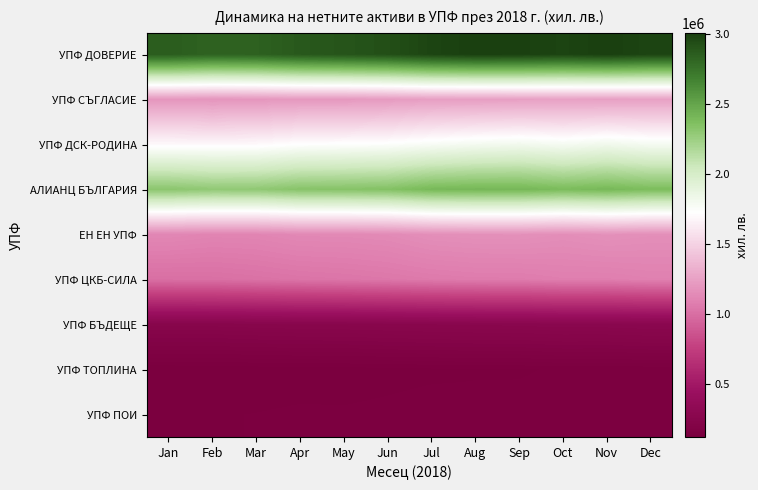

What is the spread (max minus min) of values at Nov?

2874027